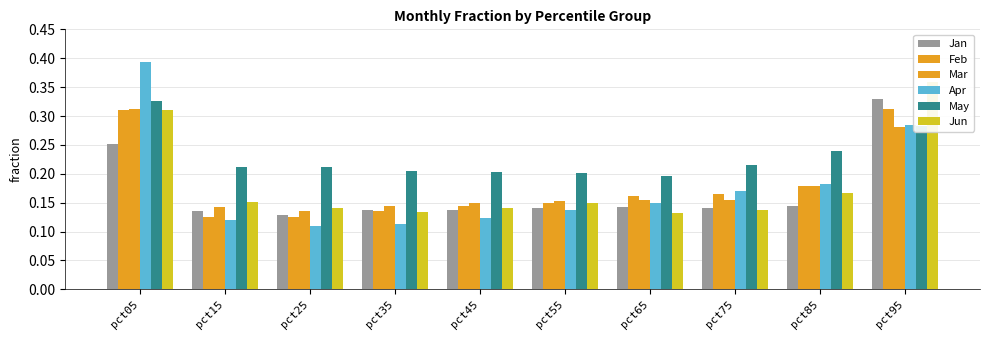

What value does the May series have at pct65?

0.2